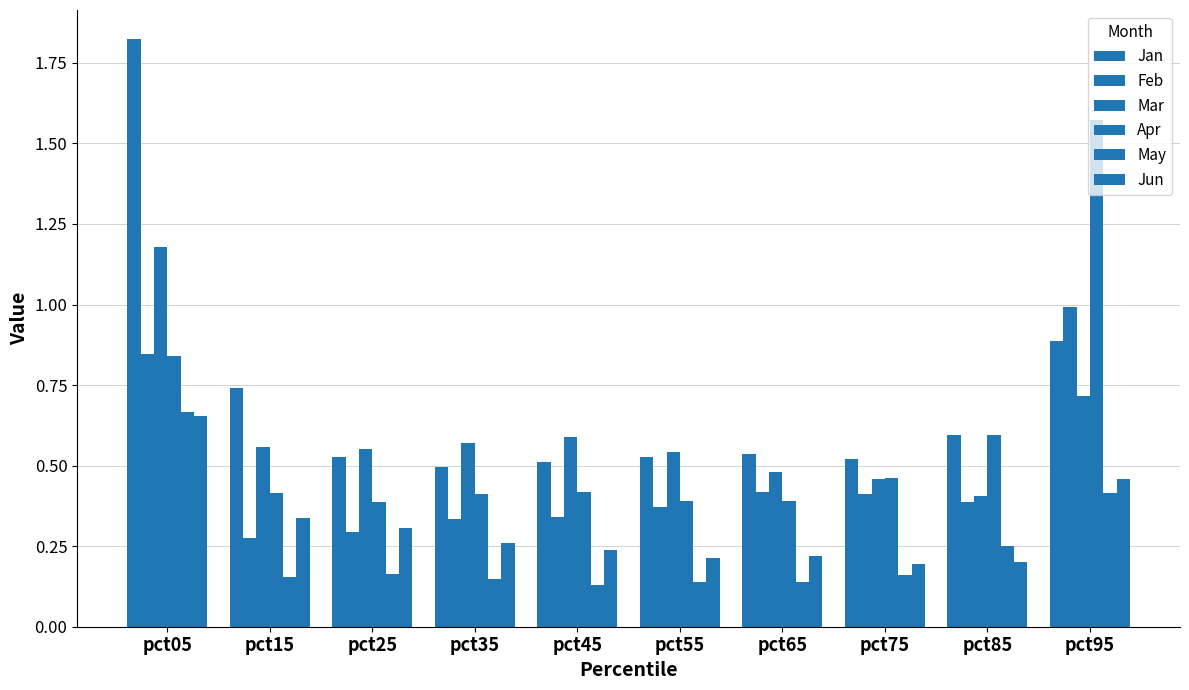

What is the sum of the May values at pct75 and pct65?

0.3